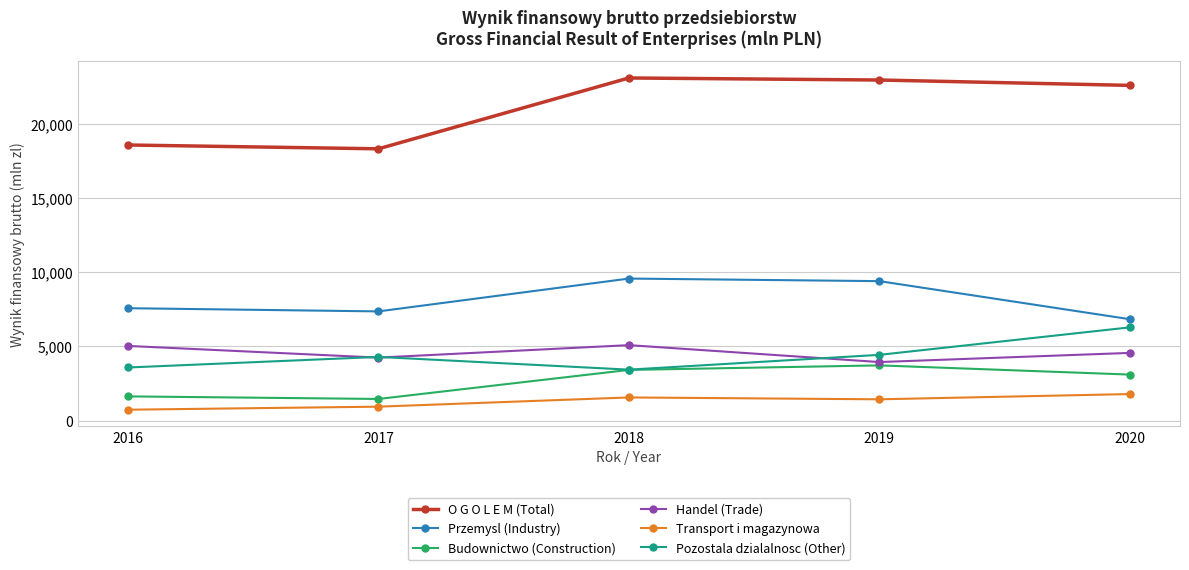

Does the chart display data point markers on the line(s)?

Yes